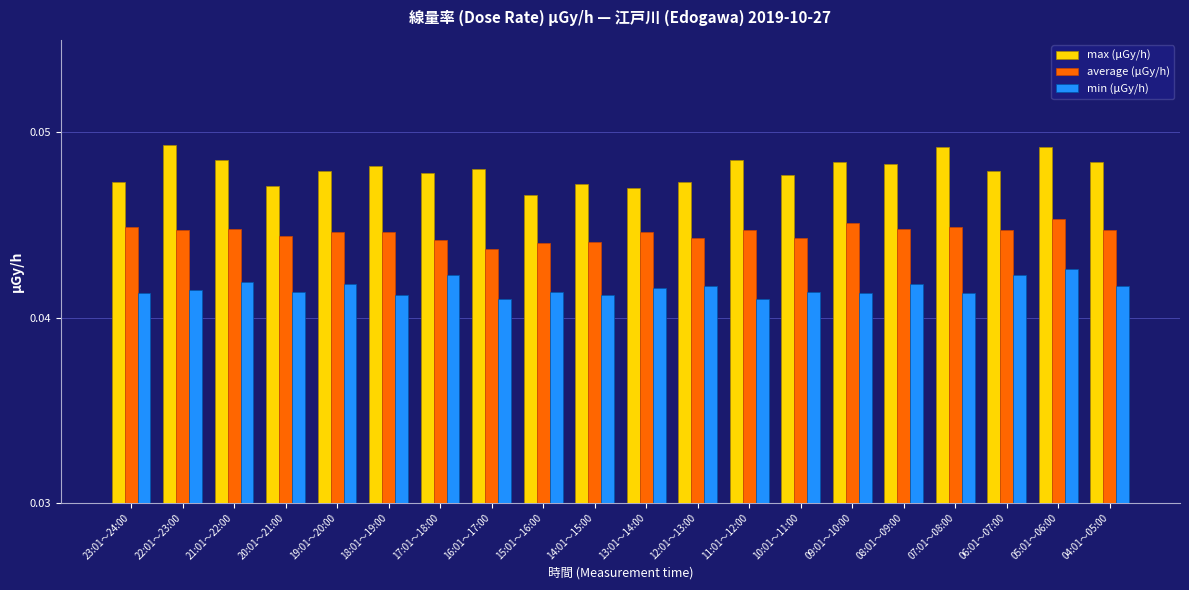

How many min (μGy/h) values are between 0 and 1?

20